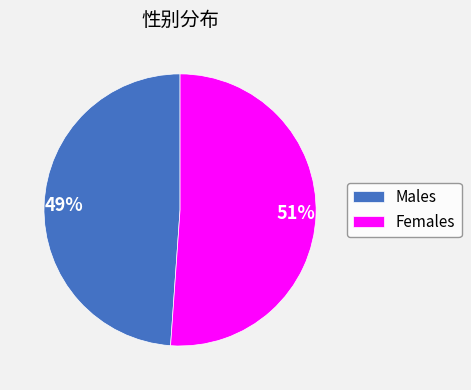

Is the sum of Males and Females greater than half?

Yes